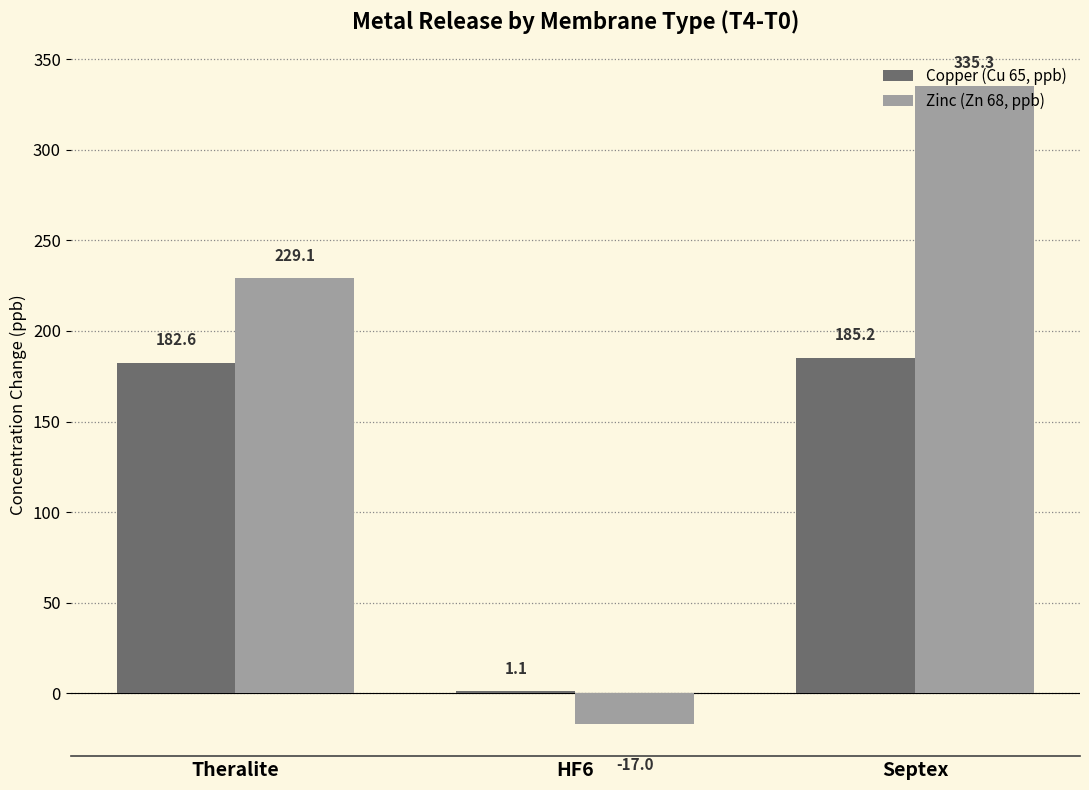

What is the greatest value displayed?

335.3